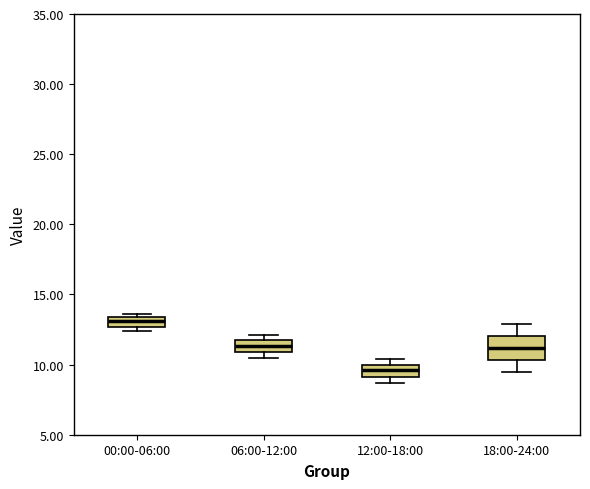

Where is the upper edge of the box for 00:00-06:00 on the y-axis? The values are not printed on the chart, so give them approximately, as read against the axis.

13.5